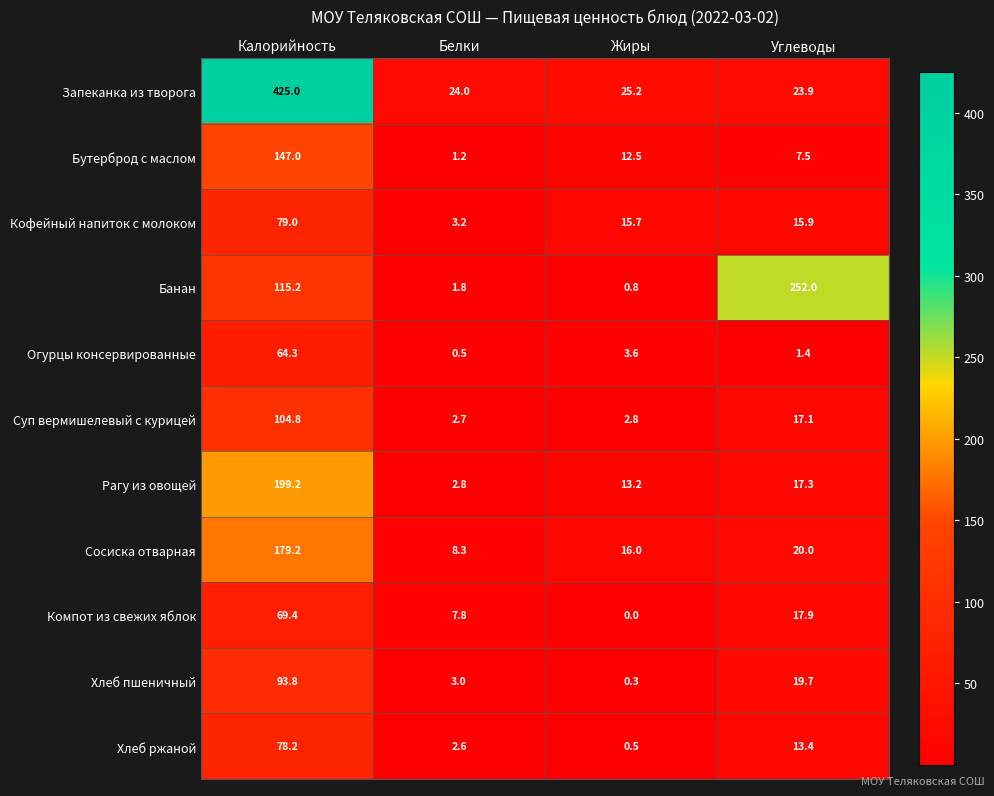

Which category has the lowest value across all series?

Жиры